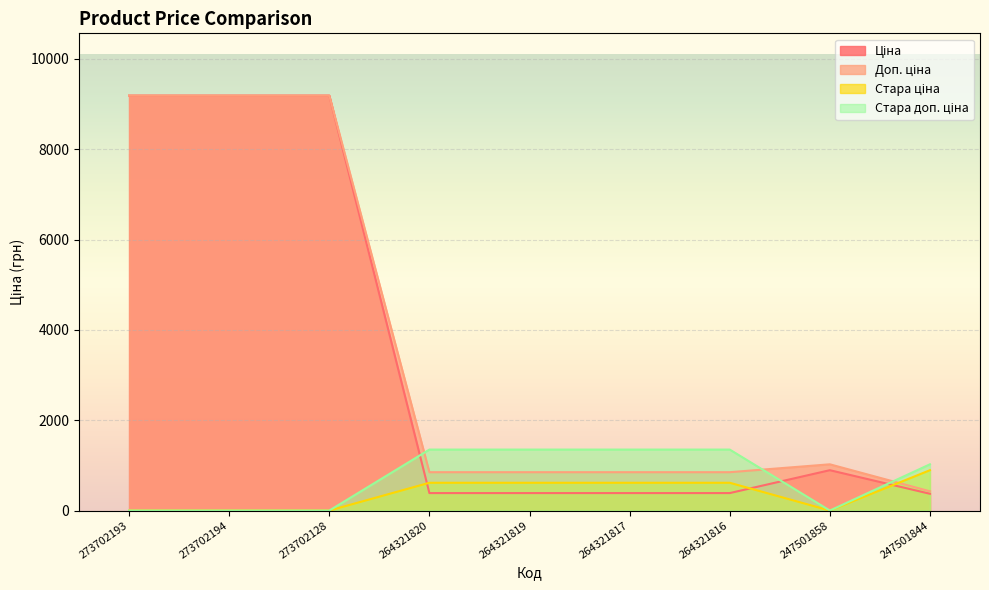

What is the average value of the Ціна series?

3374.4